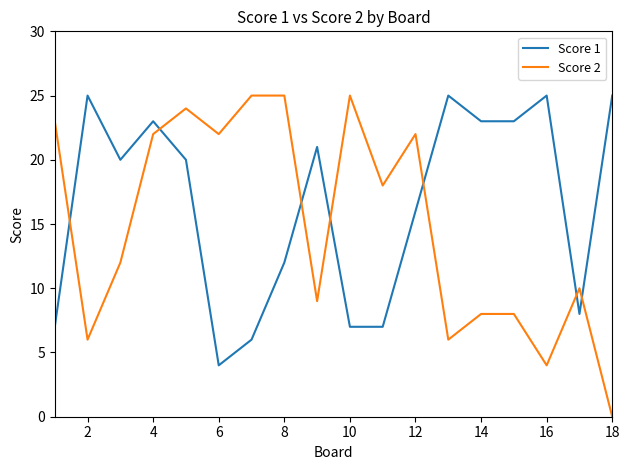

Which series has the widest spread of values?

Score 2